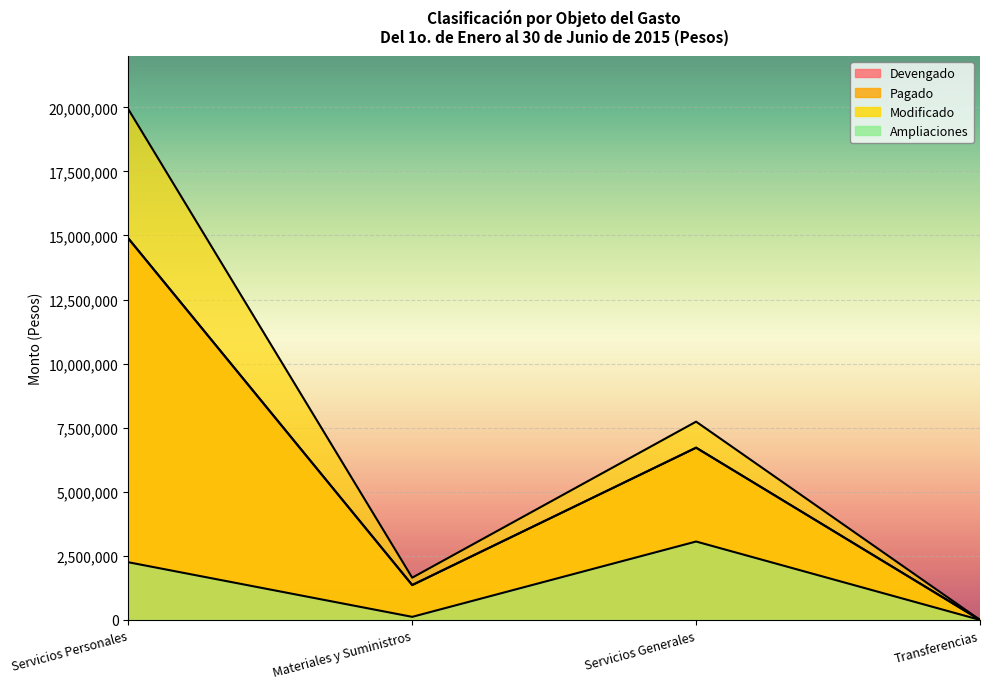

What are all the series names shown in the legend?

Devengado, Pagado, Modificado, Ampliaciones